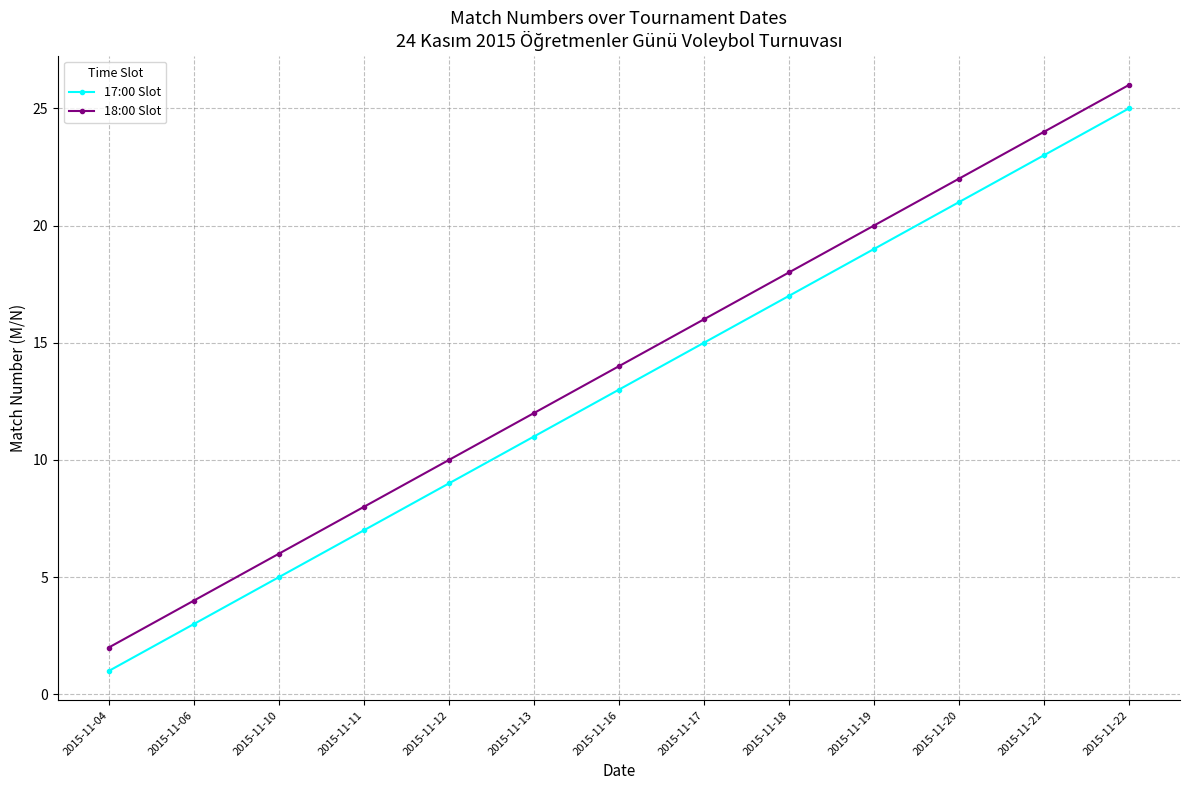

What is the difference between the 18:00 Slot values at 2015-11-17 and 2015-11-11?

8